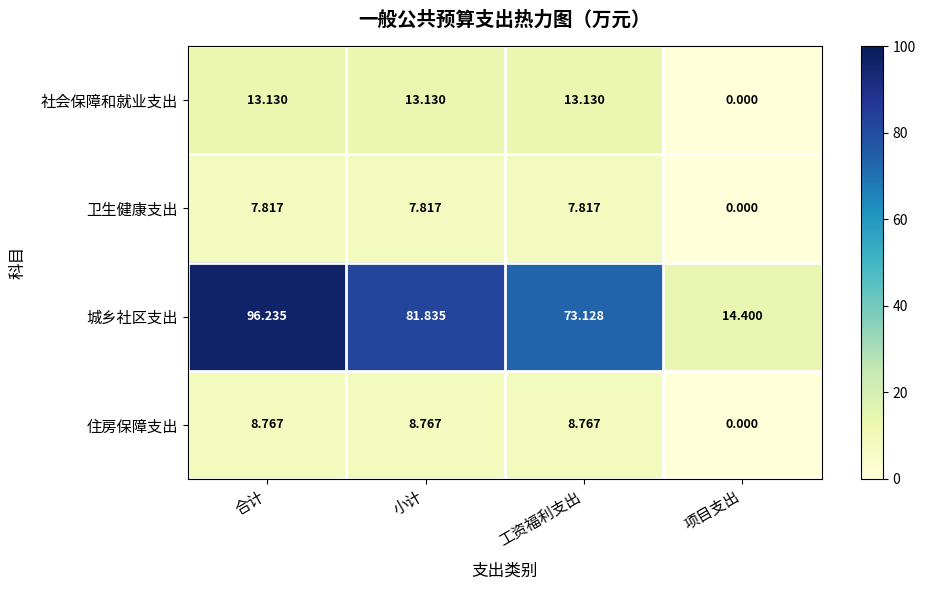

List the series in order of their peak value, lowest first.

卫生健康支出, 住房保障支出, 社会保障和就业支出, 城乡社区支出